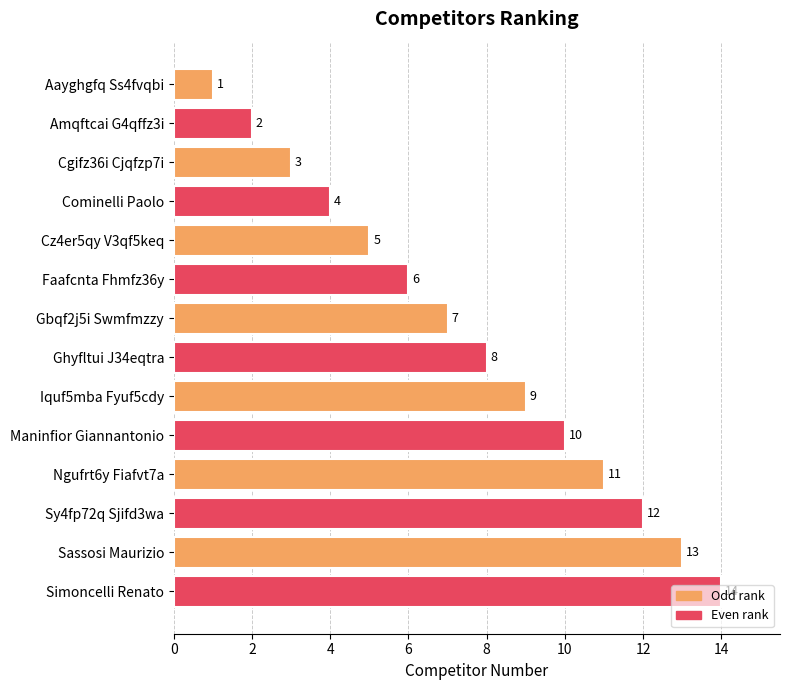

How many distinct data groups are displayed?

1